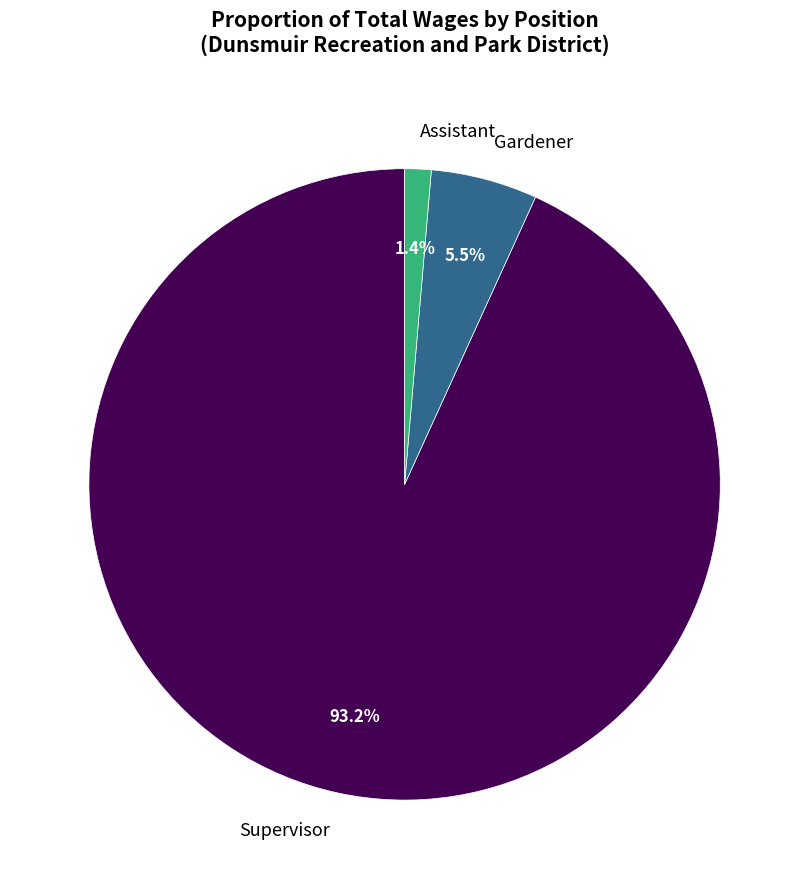

To the nearest percent, what is the difference between the largest and smallest slice percentages?

92%